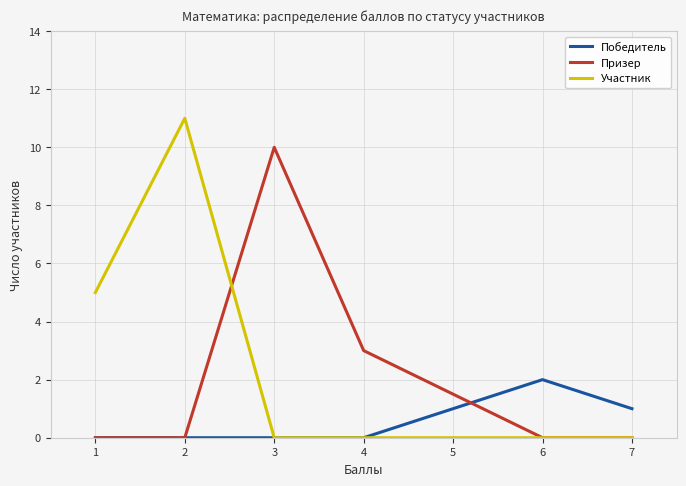

How many values in the Участник series exceed 0?

2